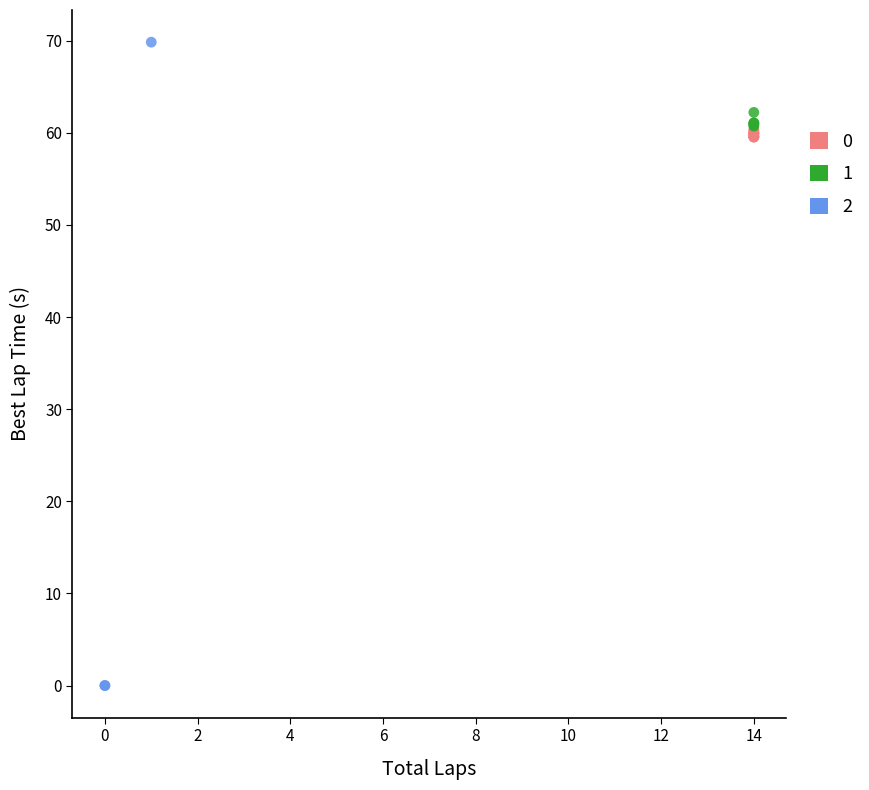

What are all the series names shown in the legend?

0, 1, 2